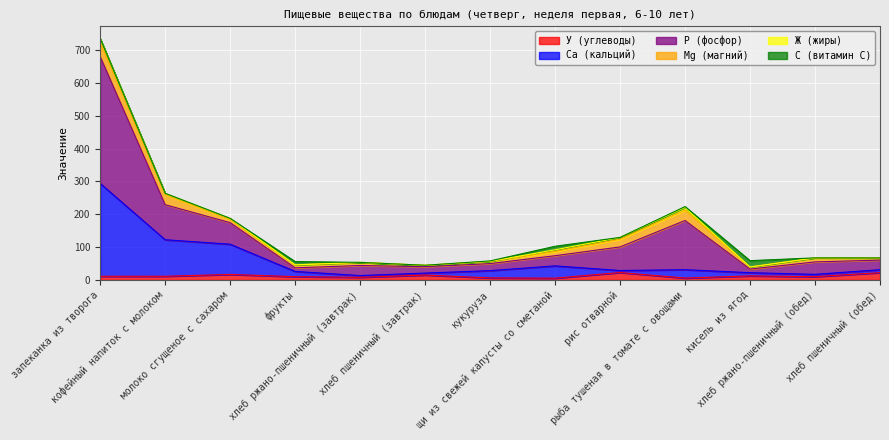

What is the difference between the maximum and minimum values in the У (углеводы) series?

17.2